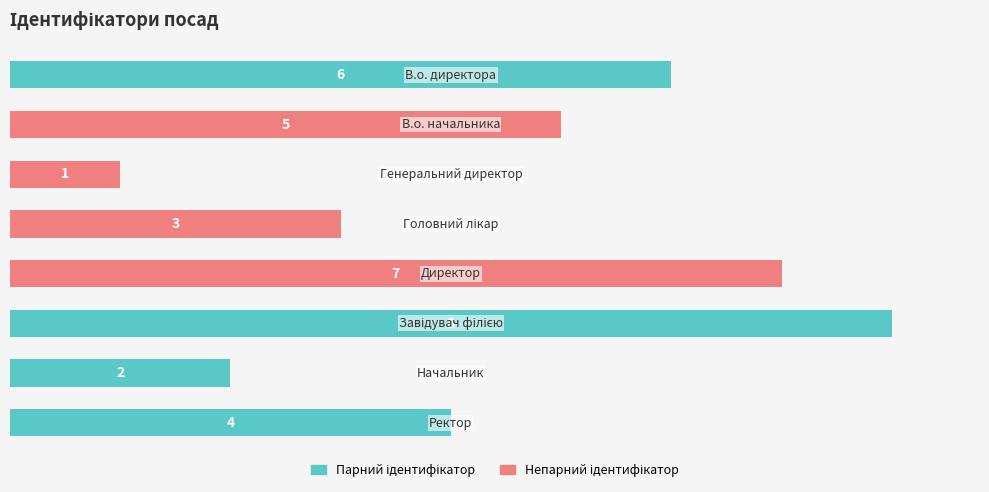

Reading bottom to top, transcribe all the data shown in this chart.

4	2	8	7	3	1	5	6